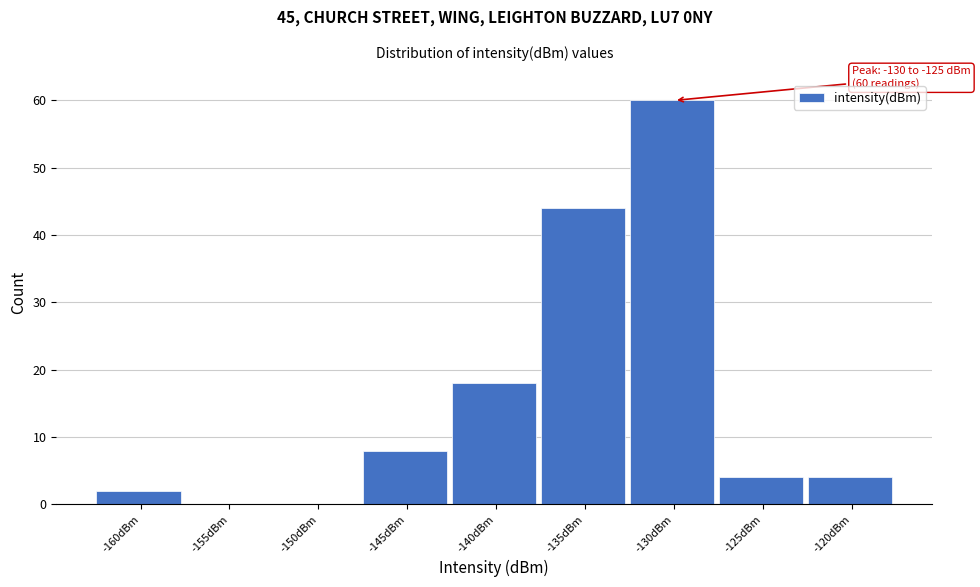

Reading right to left, transcribe all the data shown in this chart.

-120dBm=4	-125dBm=4	-130dBm=60	-135dBm=44	-140dBm=18	-145dBm=8	-150dBm=0	-155dBm=0	-160dBm=2